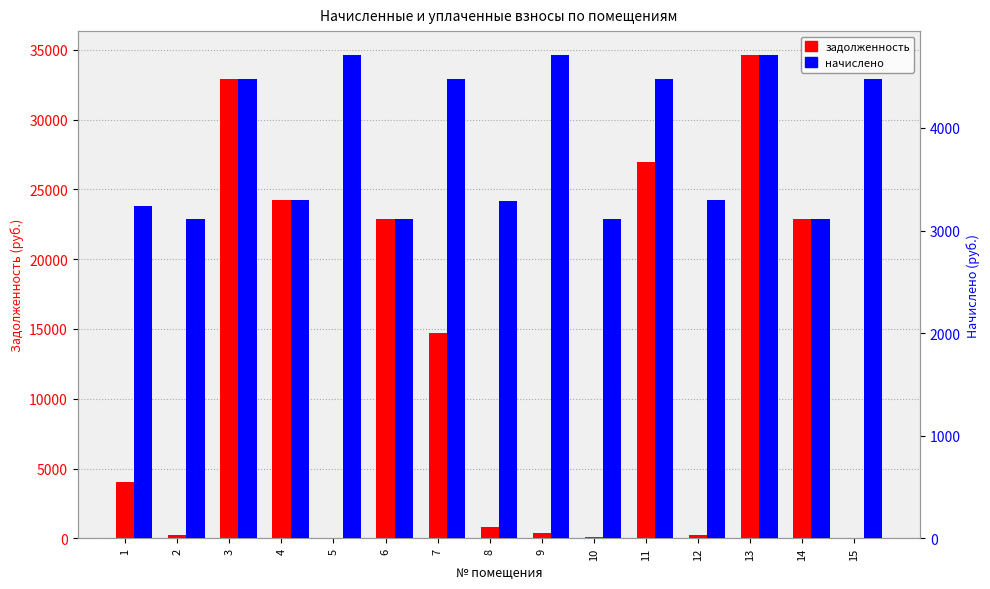

Which category has the highest value across all series?

13